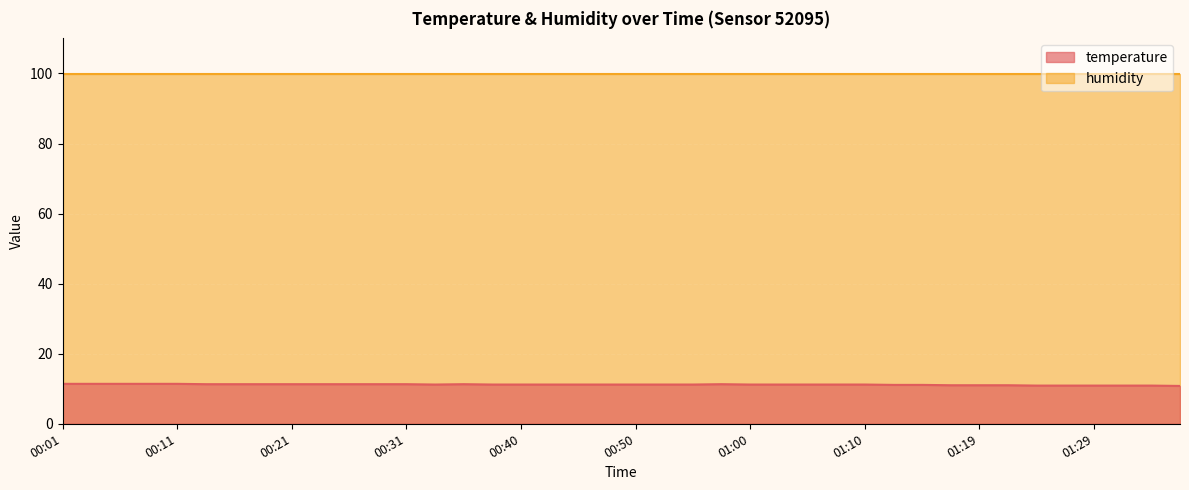

The value at 00:50 is 18.1. True or false?

False